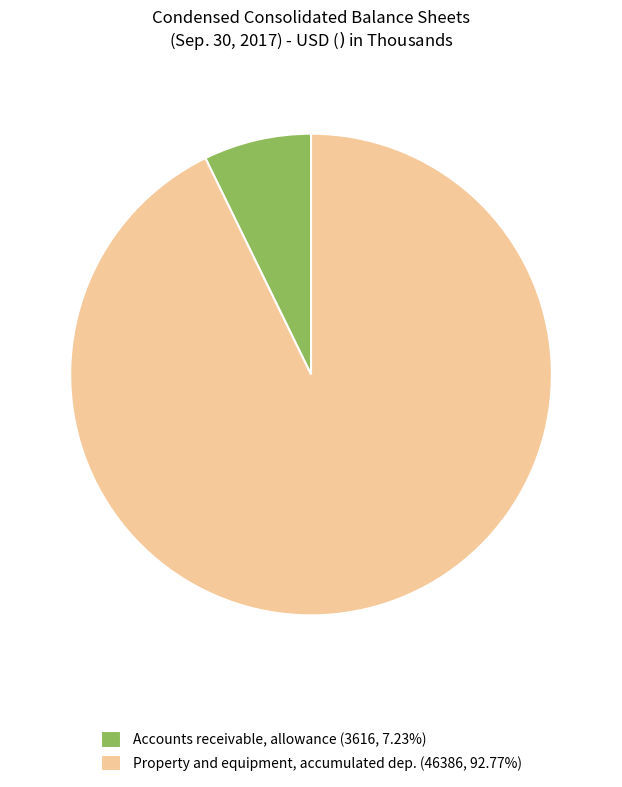

What is the ratio of the value at Property and equipment, accumulated dep. (46386, 92.77%) to the value at Accounts receivable, allowance (3616, 7.23%)?

12.8